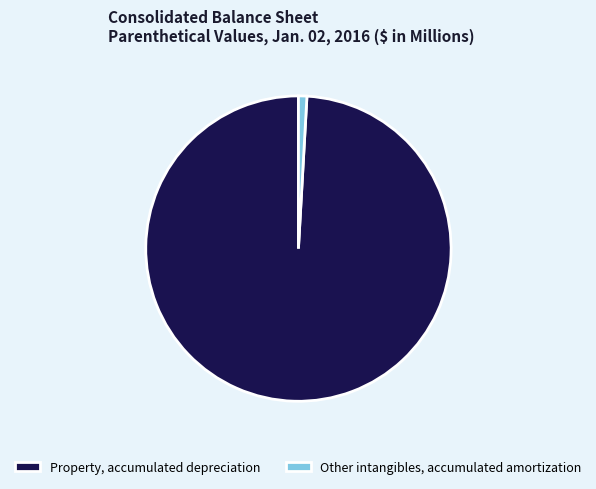

The Property, accumulated depreciation slice represents 99% of the pie. True or false?

True